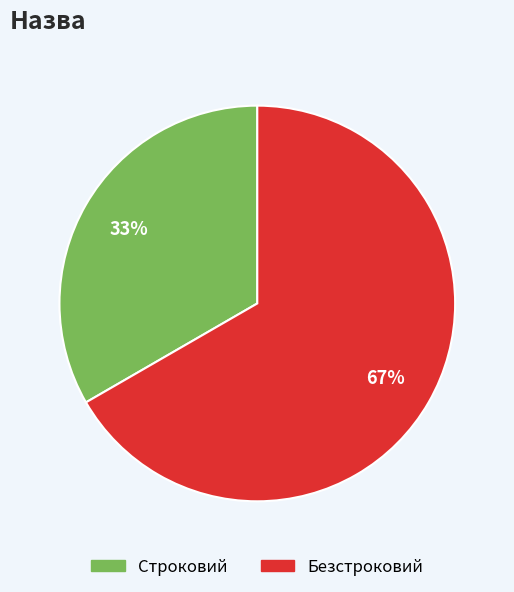

To the nearest percent, what is the combined percentage of Безстроковий and Строковий?

100%